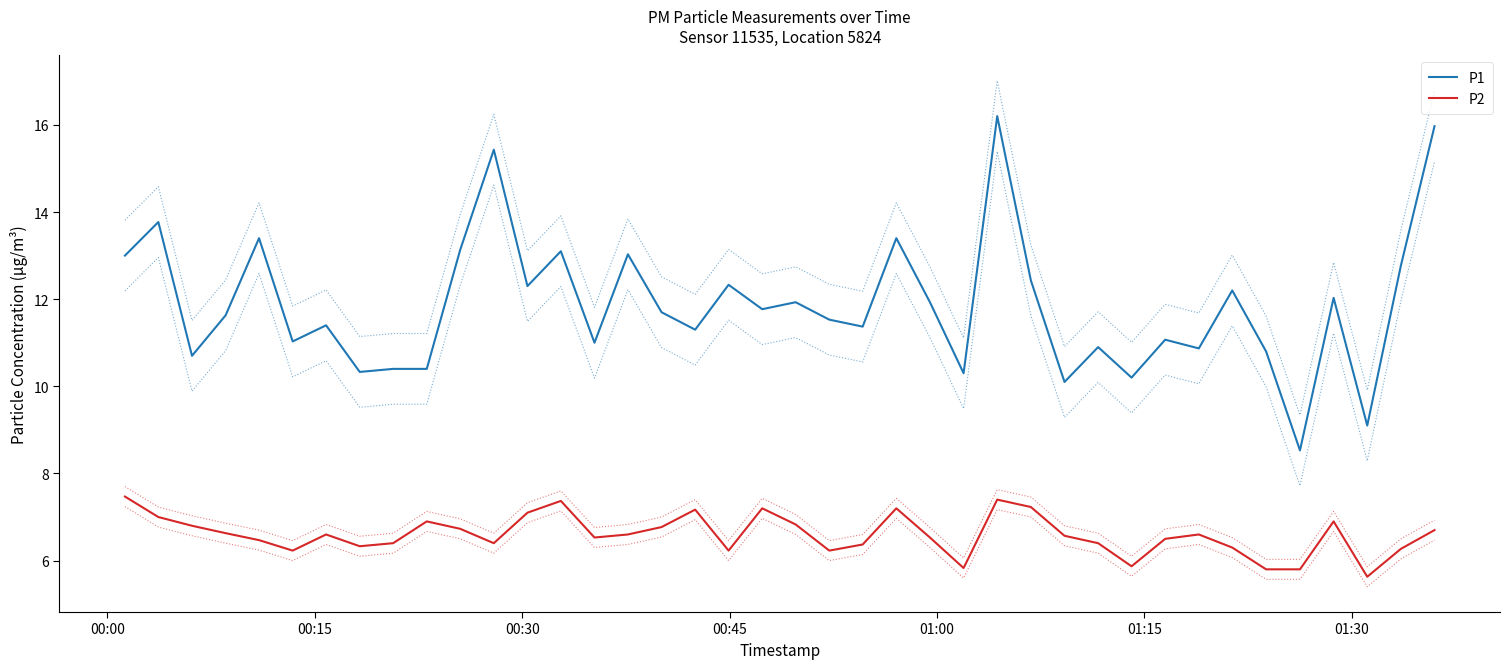

True or false: P2 and P1 intersect in this chart.

False